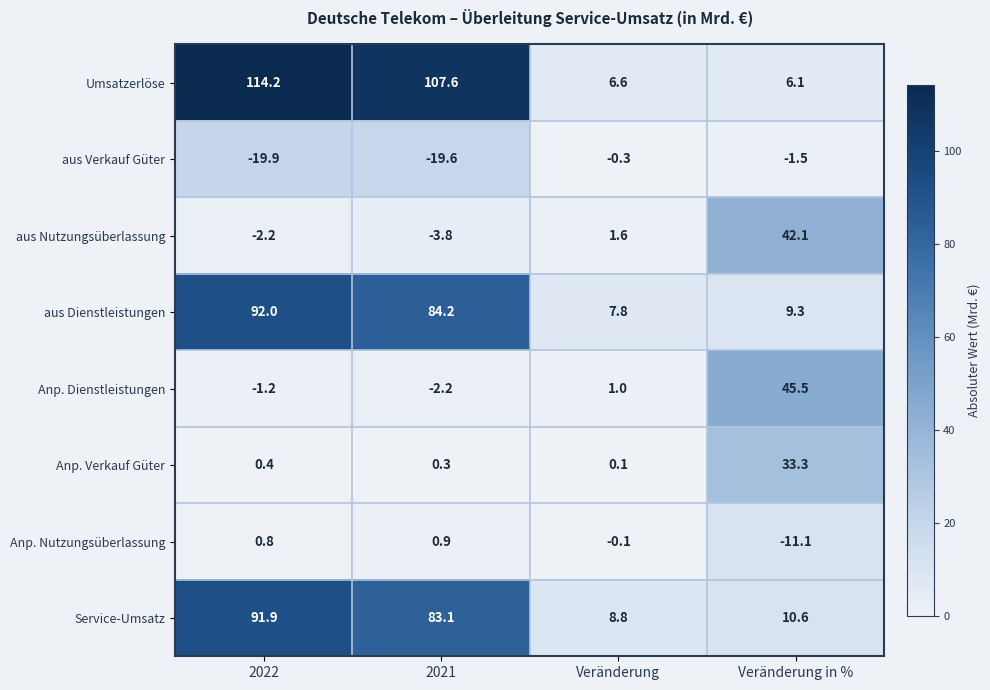

Rank the series by their maximum value, from lowest to highest.

aus Verkauf Güter, Anp. Nutzungsüberlassung, Anp. Verkauf Güter, aus Nutzungsüberlassung, Anp. Dienstleistungen, Service-Umsatz, aus Dienstleistungen, Umsatzerlöse